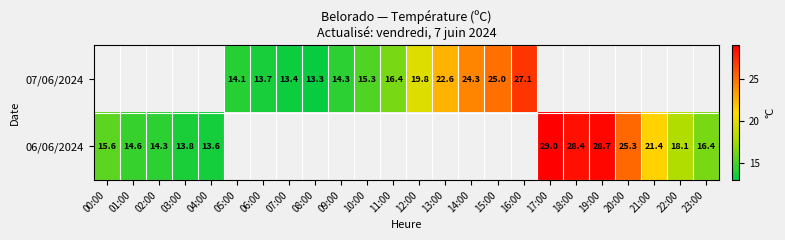

Is it true that 07/06/2024 equals 7.7 at 10:00?

False